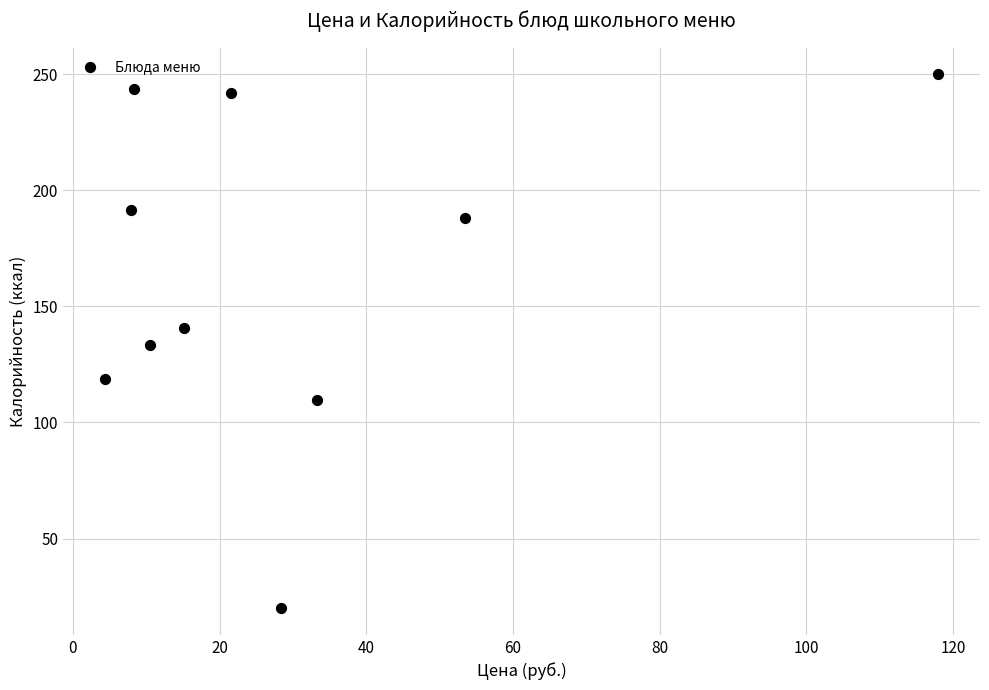

What is the range of Y values (max minus min)?

230.0